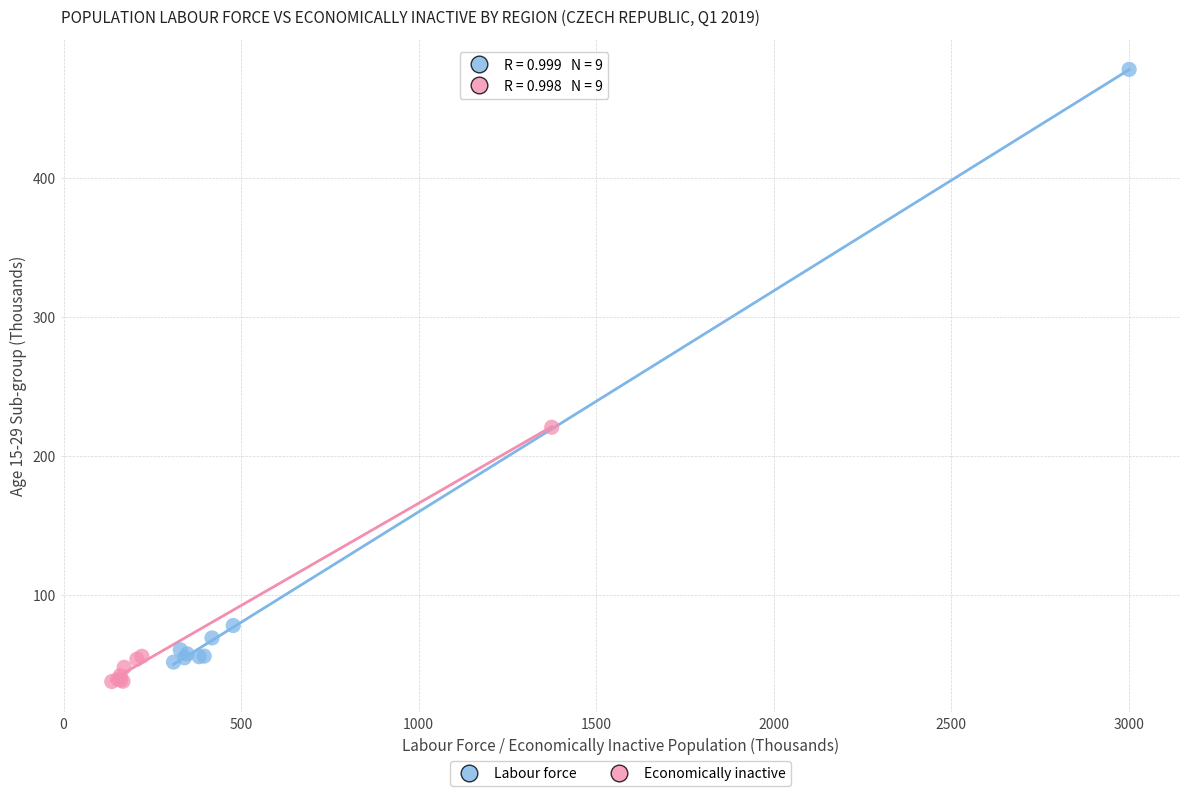

Which series has the widest spread of Y values?

Labour force